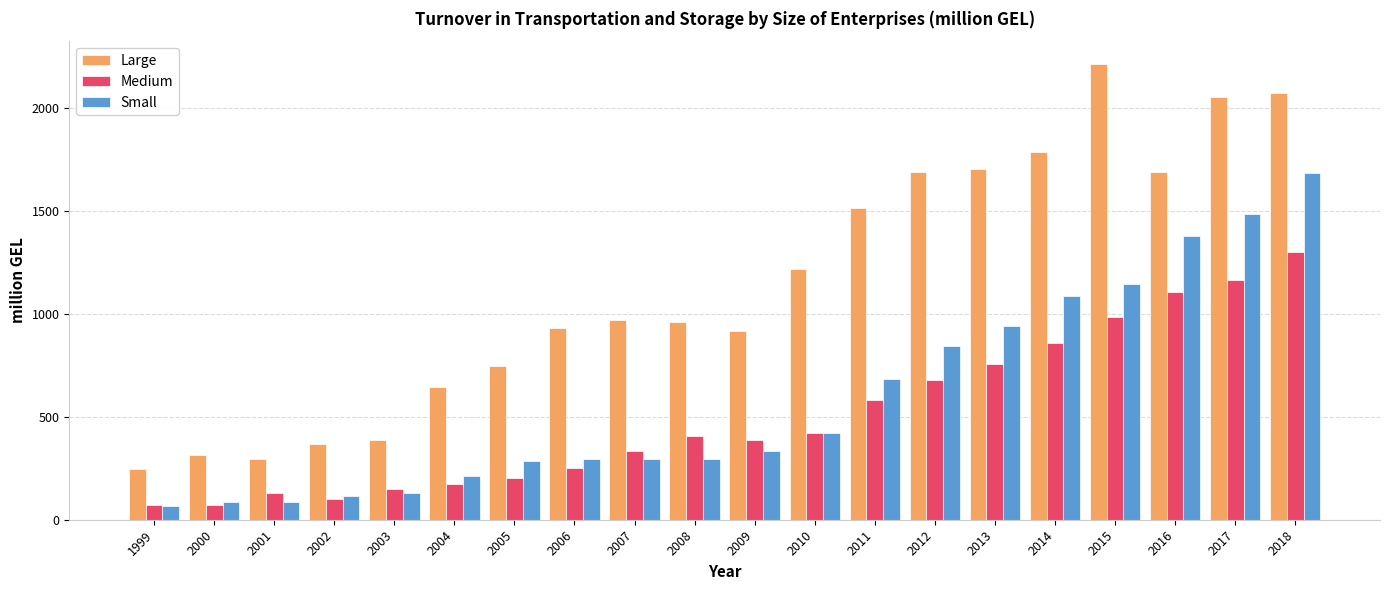

Which series has the largest total across all categories?

Large